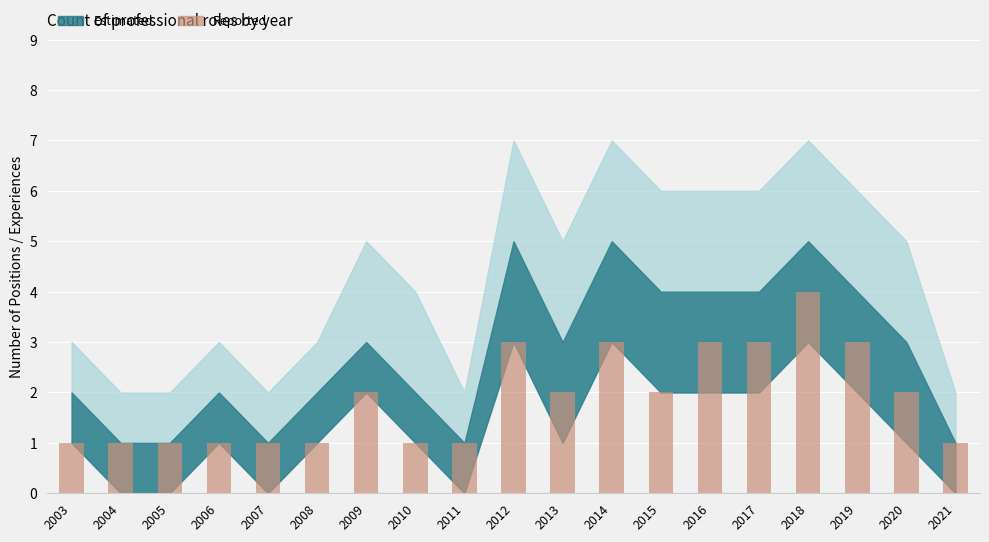

How many data points does each series have?

19